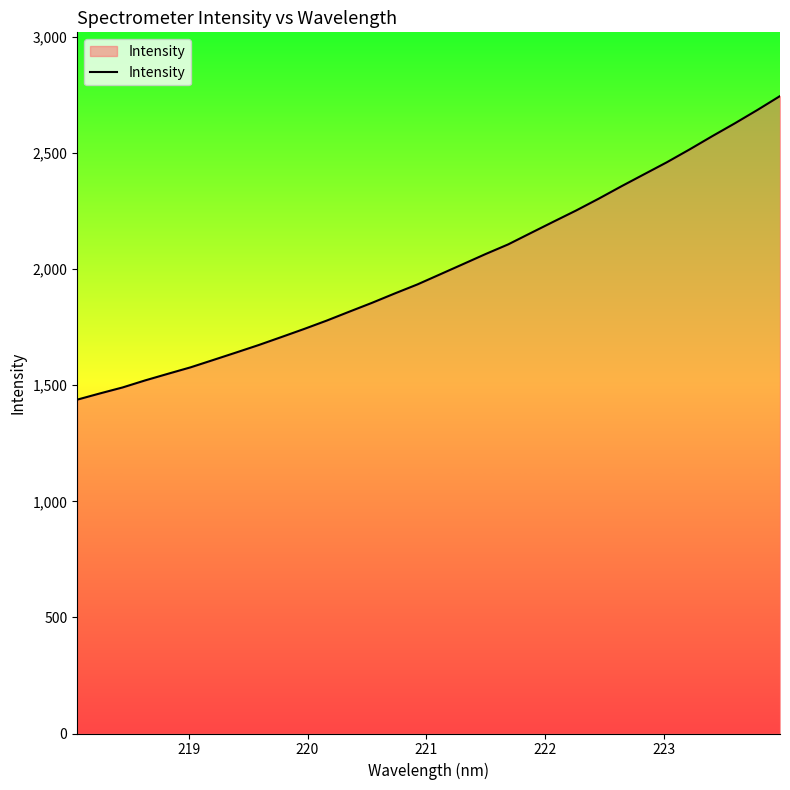

How many values exceed 1978?

16